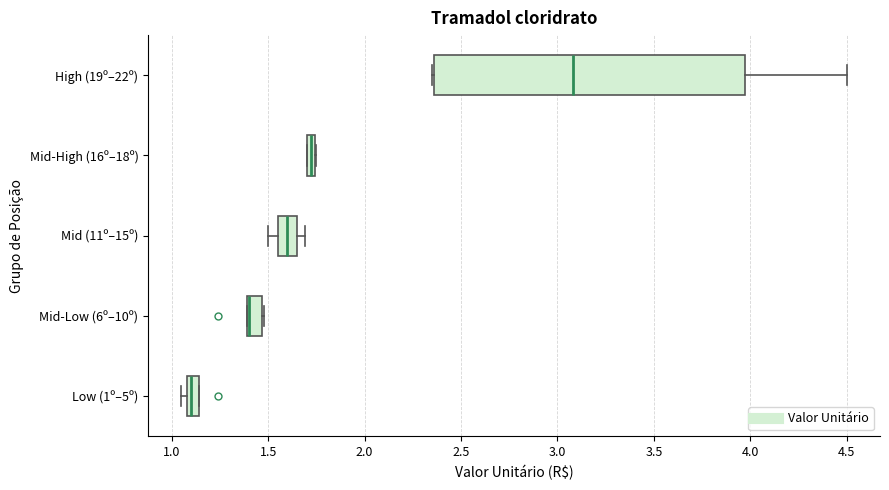

Where is the right edge of the box for Mid-High (16º–18º) on the x-axis? The values are not printed on the chart, so give them approximately, as read against the axis.

1.75